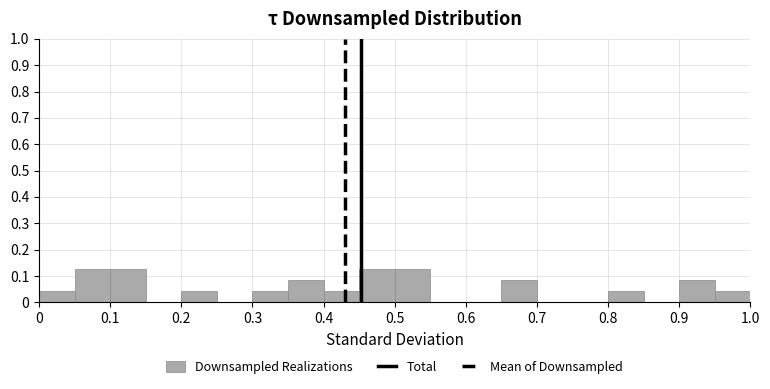

What is the height of the bar covering 0.90 to 0.95 on the x-axis? The values are not printed on the chart, so give them approximately, as read against the axis.

0.08